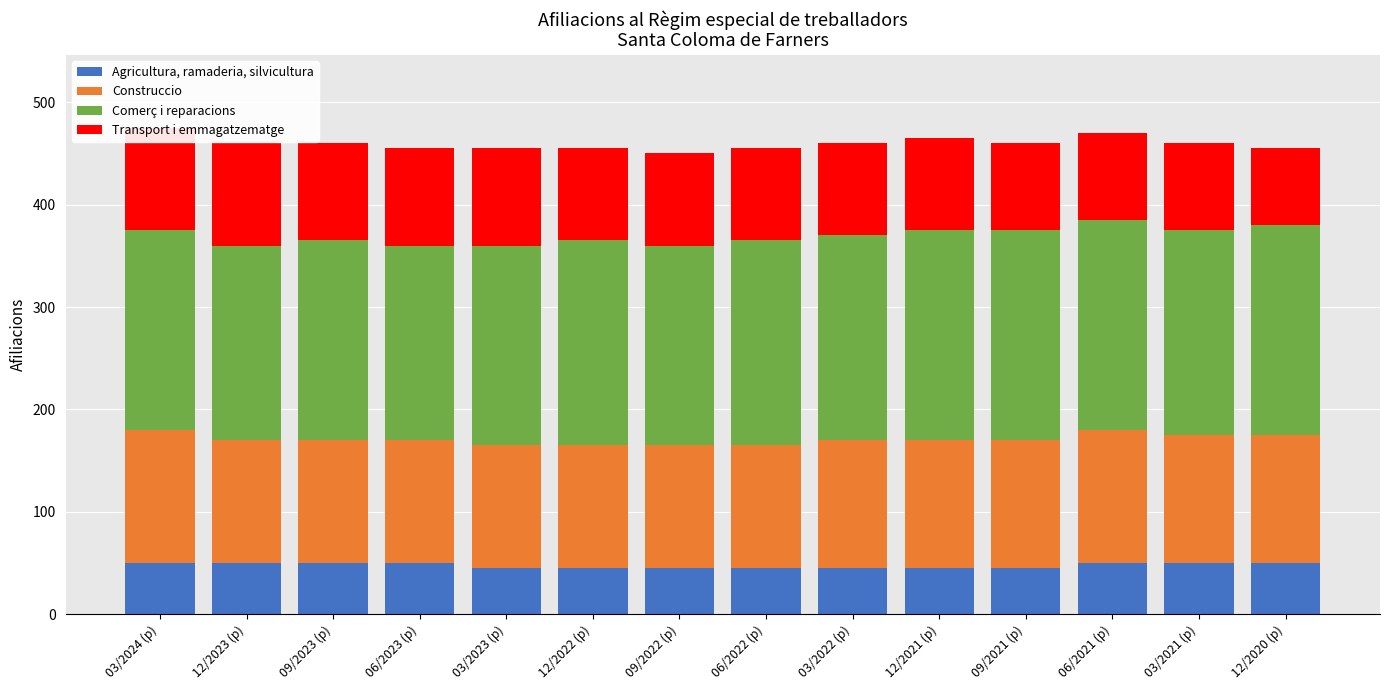

Which category has the lowest value in the Agricultura, ramaderia, silvicultura series?

03/2023 (p)